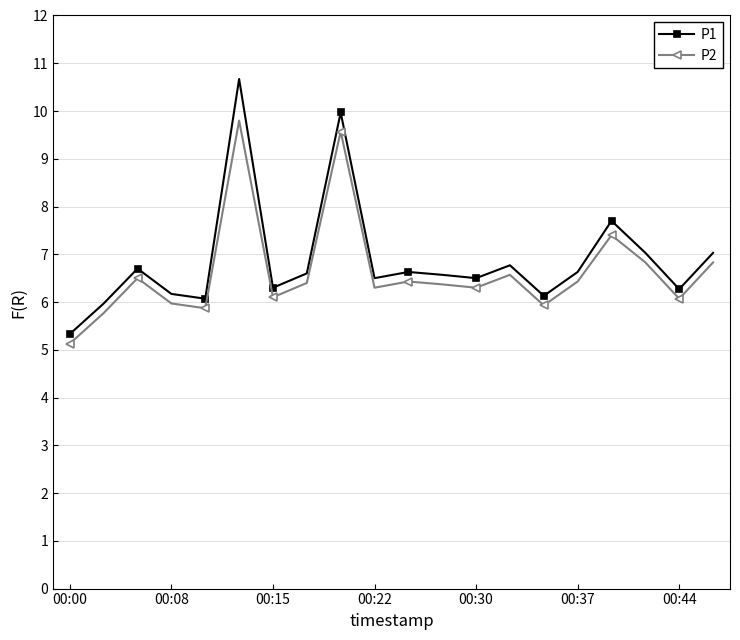

True or false: P1 and P2 intersect in this chart.

False